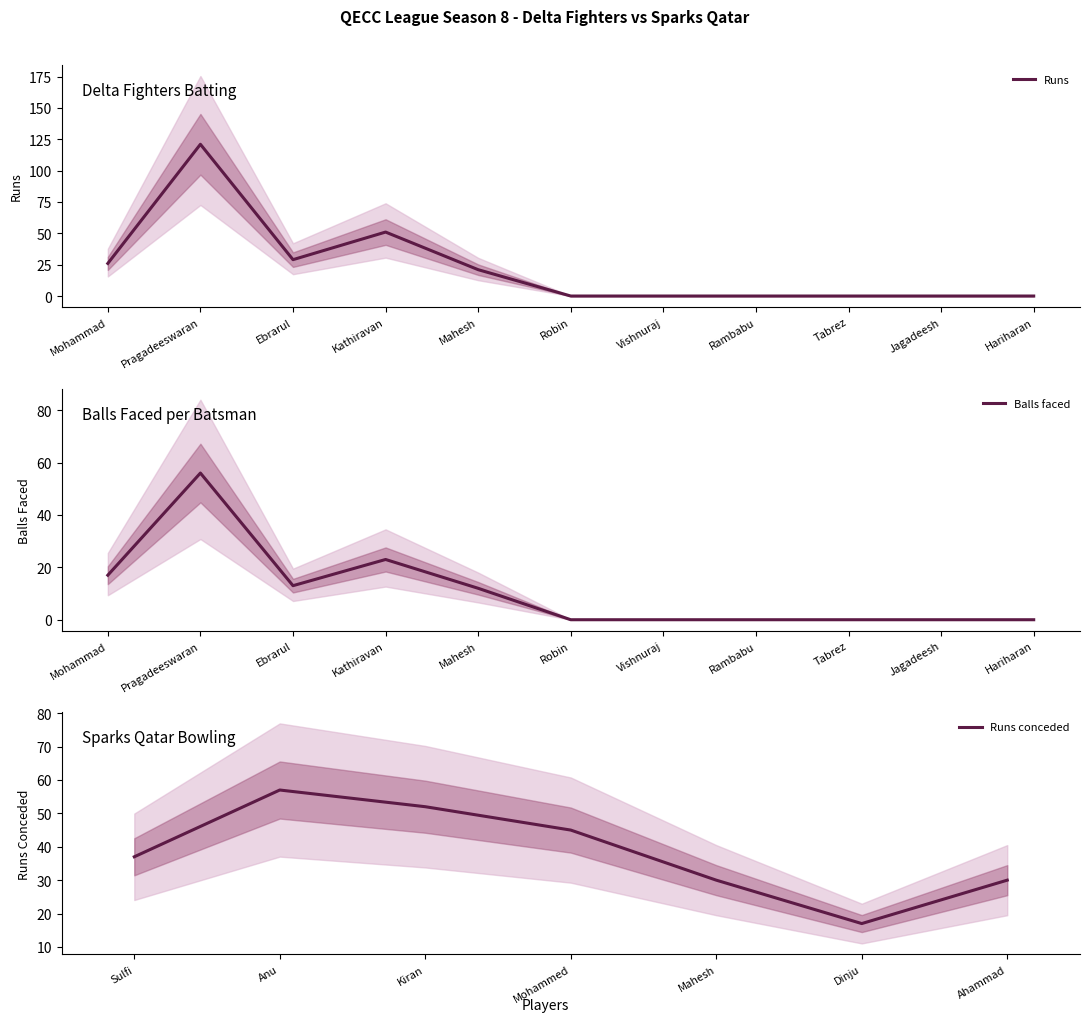

Count the number of categories in the chart.

11